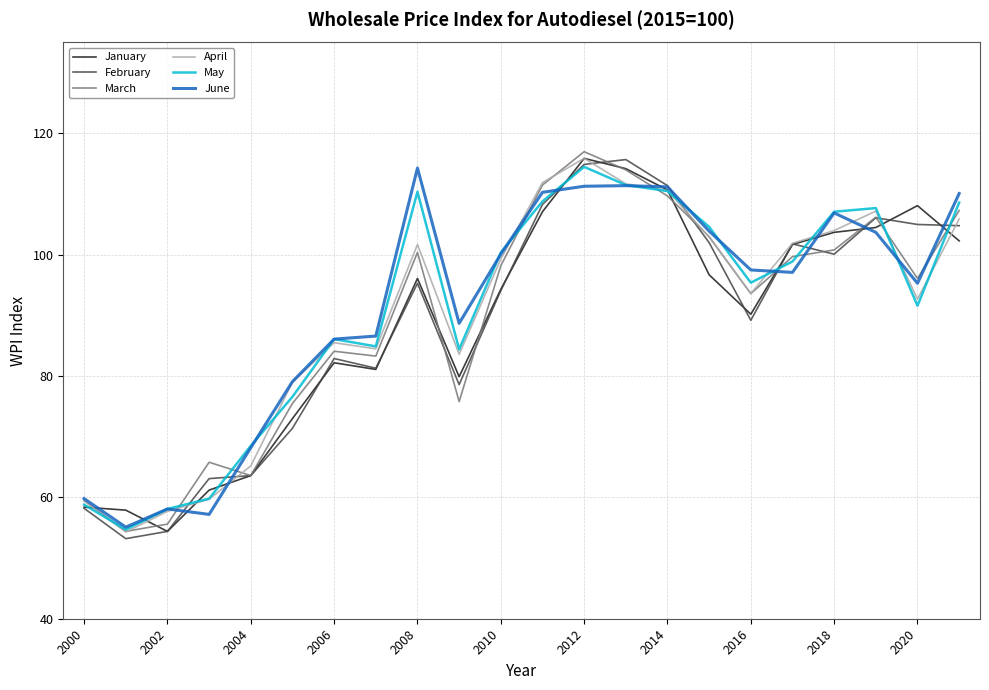

What is the maximum value shown in the chart?

117.0